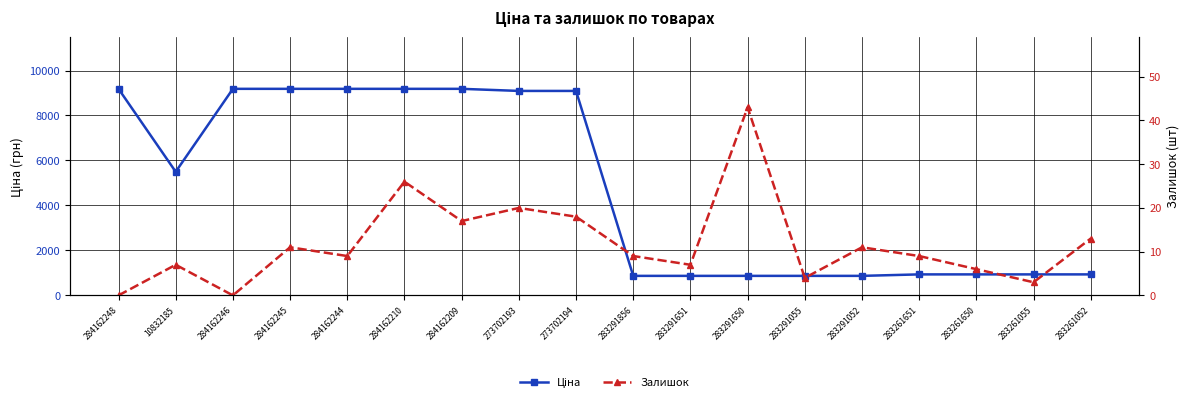

Which series has the largest total across all categories?

Ціна